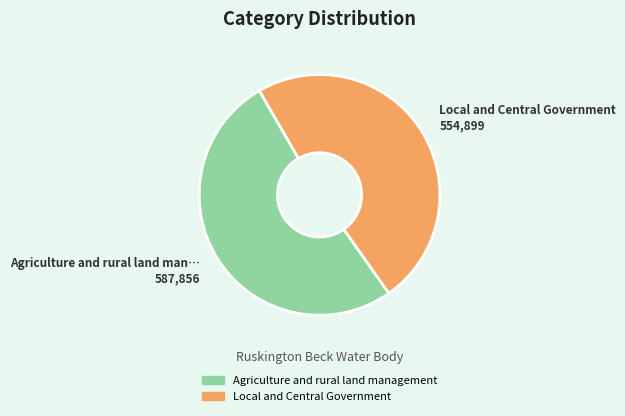

Which has a higher value, Agriculture and rural land management or Local and Central Government?

Agriculture and rural land management